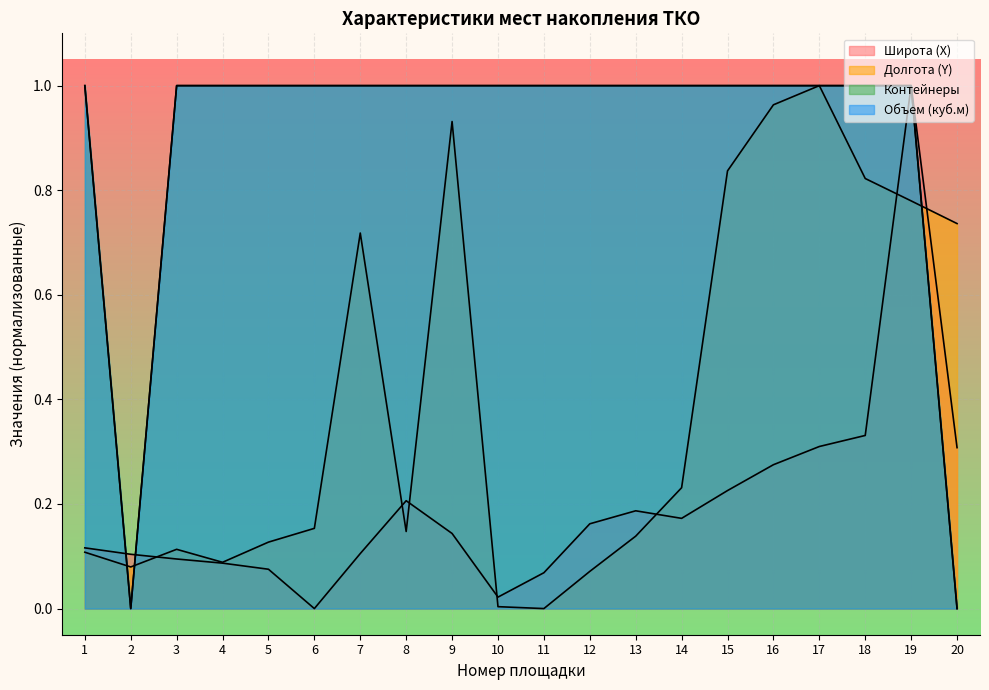

True or false: Долгота (Y) has more than 0 points higher than both neighbors.

True